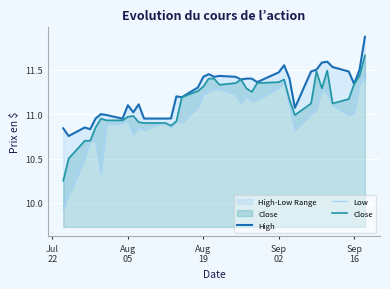

How many interior local peaks does the High series have?

9